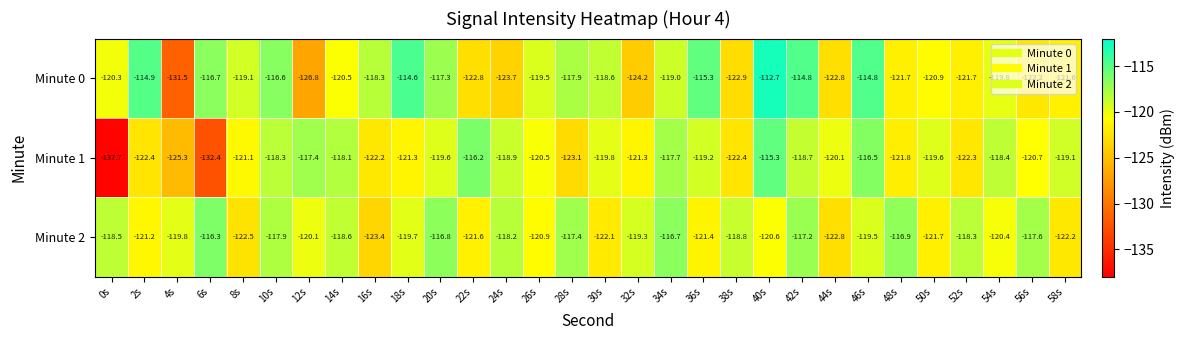

At how many categories does at least one series exceed -126?

30